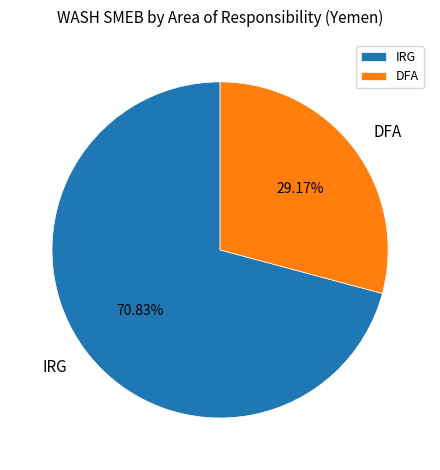

What is the largest slice in the pie chart?

IRG